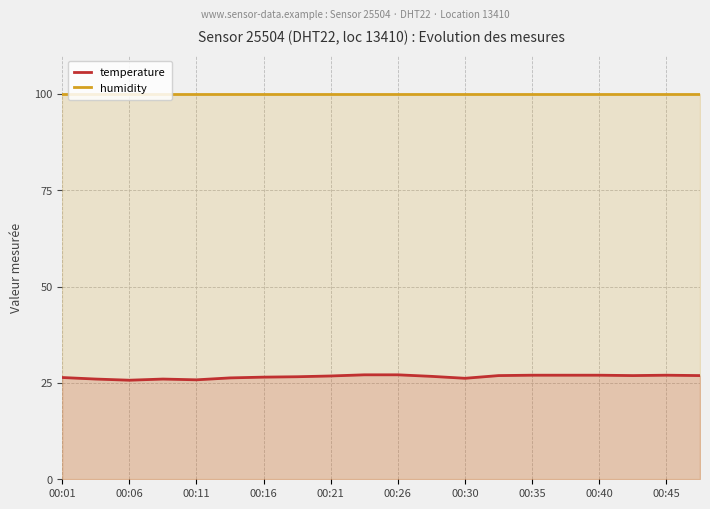

Is the value of temperature at 00:21 greater than the value of humidity at 00:35?

No